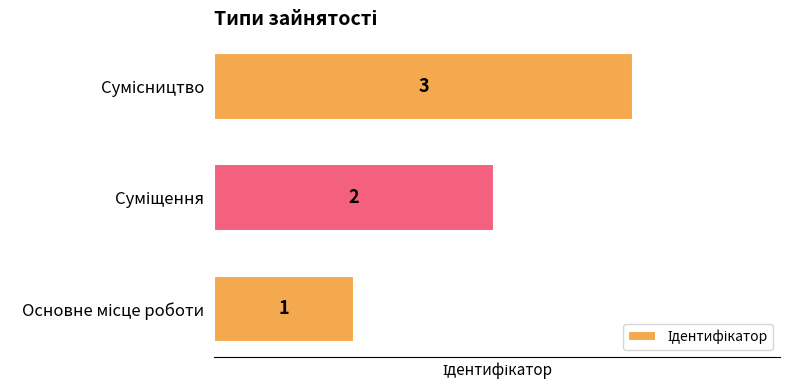

Count the values in the range 1 to 3.

3